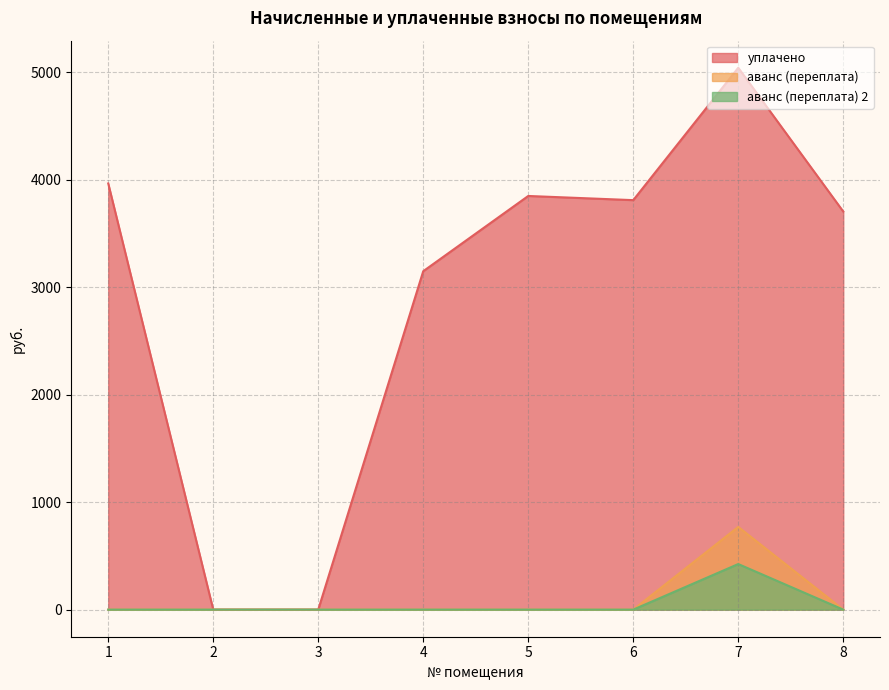

The value of уплачено at 1 is 3966.6. True or false?

True